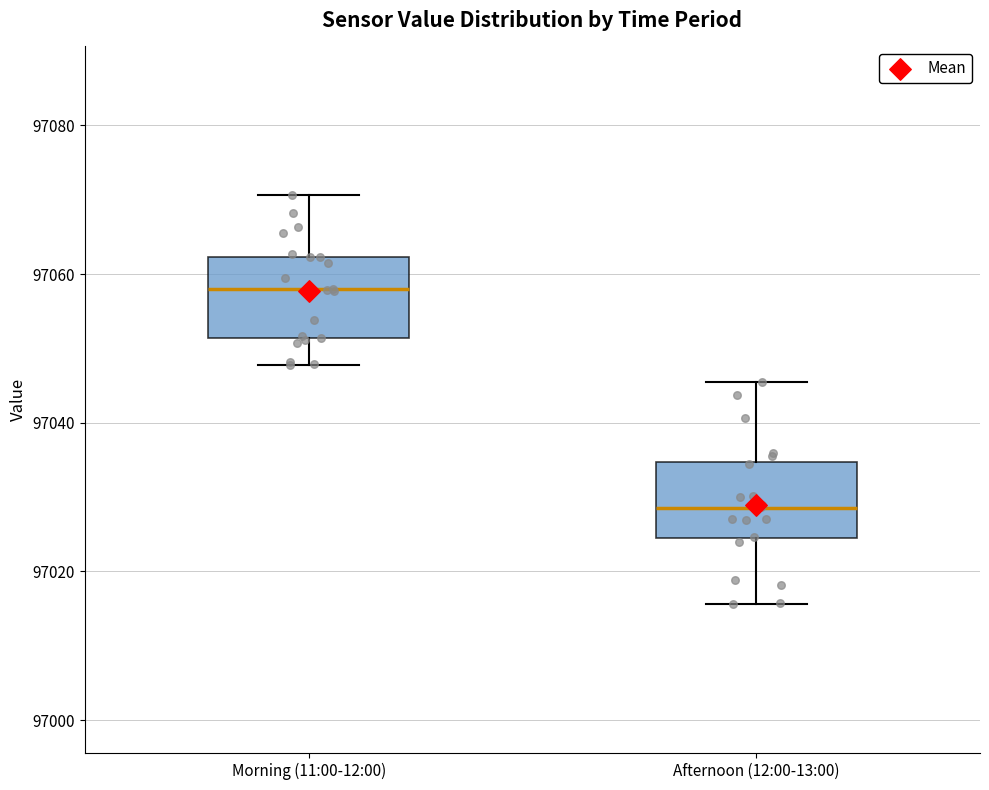

Where is the lower edge of the box for Afternoon (12:00-13:00) on the y-axis? The values are not printed on the chart, so give them approximately, as read against the axis.

97024